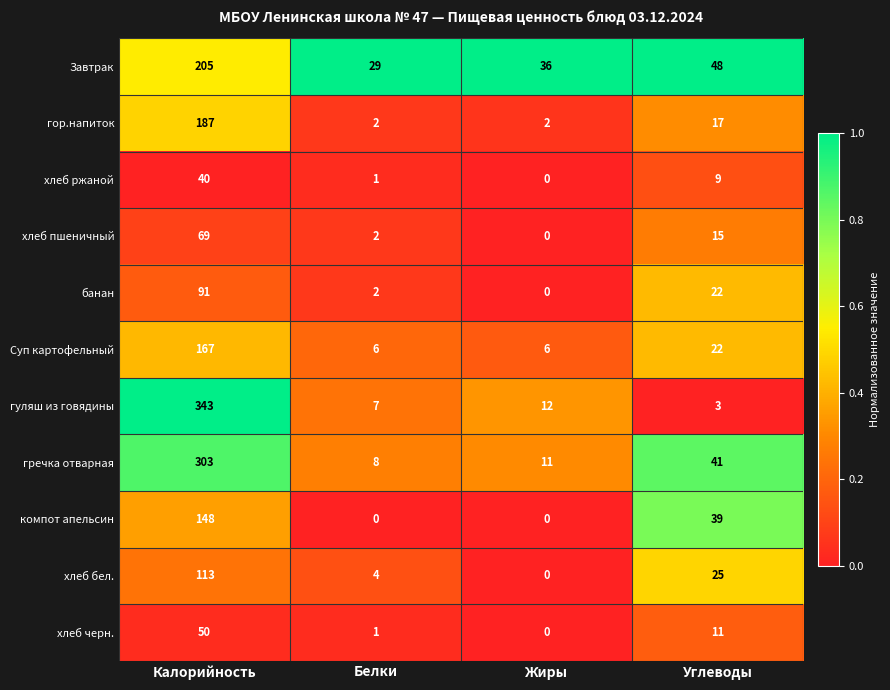

Which series has the largest range (max minus min)?

гуляш из говядины